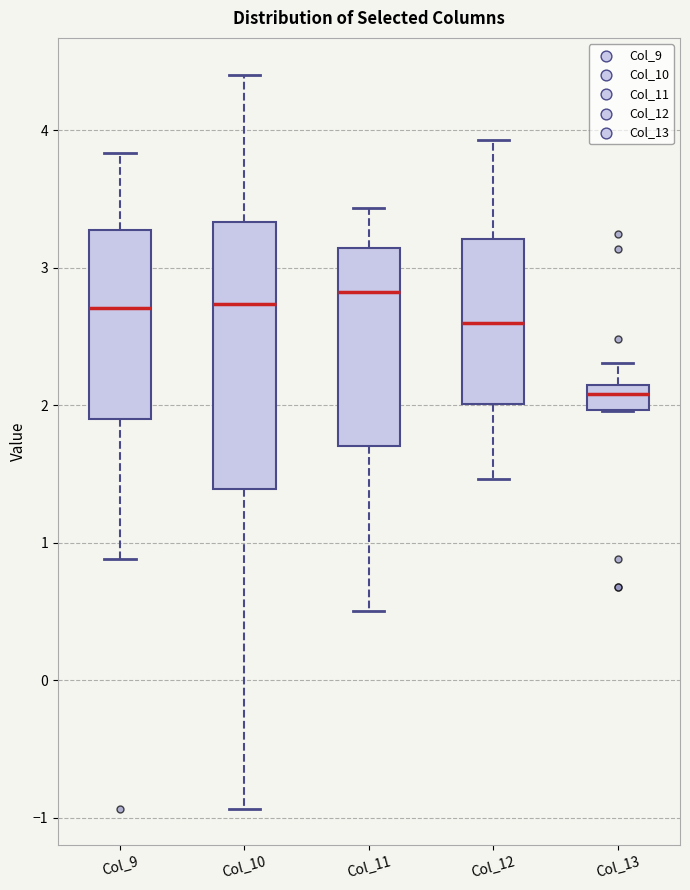

Which box has the lowest median line?

Col_13